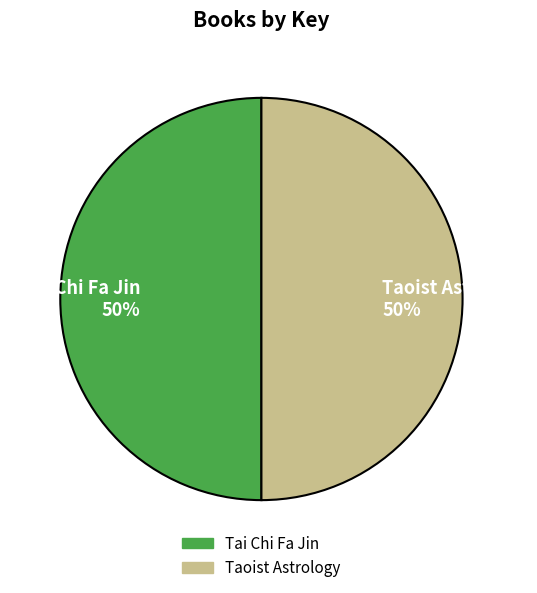

Do Taoist Astrology and Tai Chi Fa Jin together represent more than half of the pie?

Yes